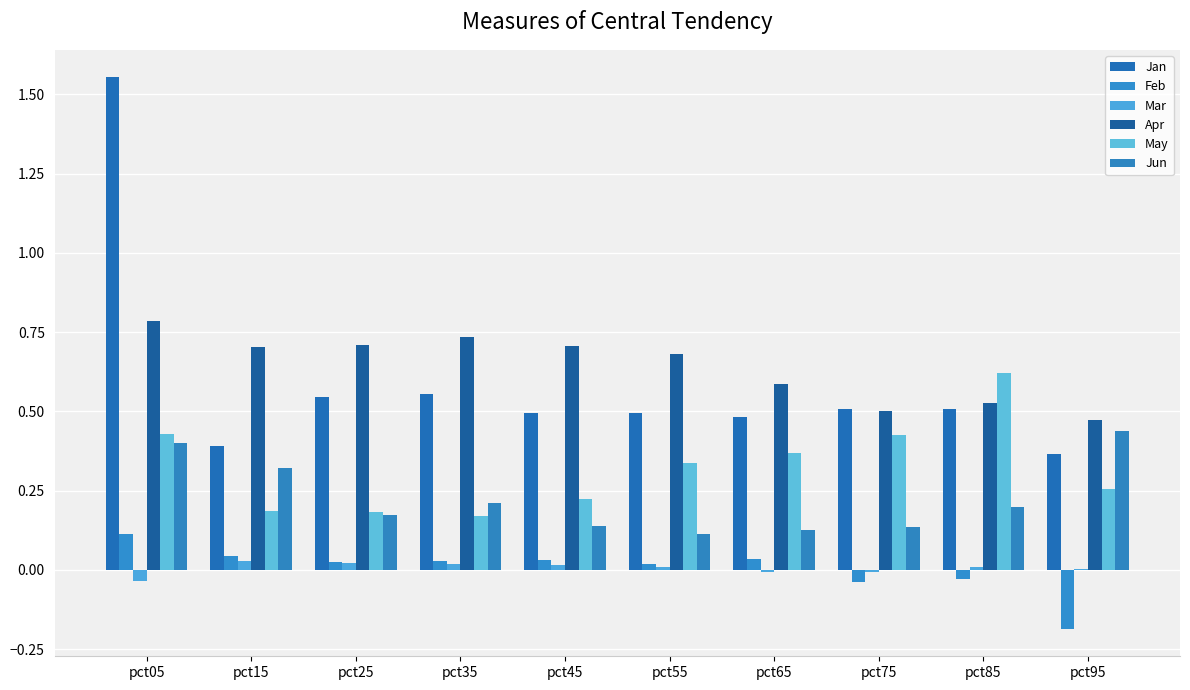

What is the sum of all Jan values?

5.9